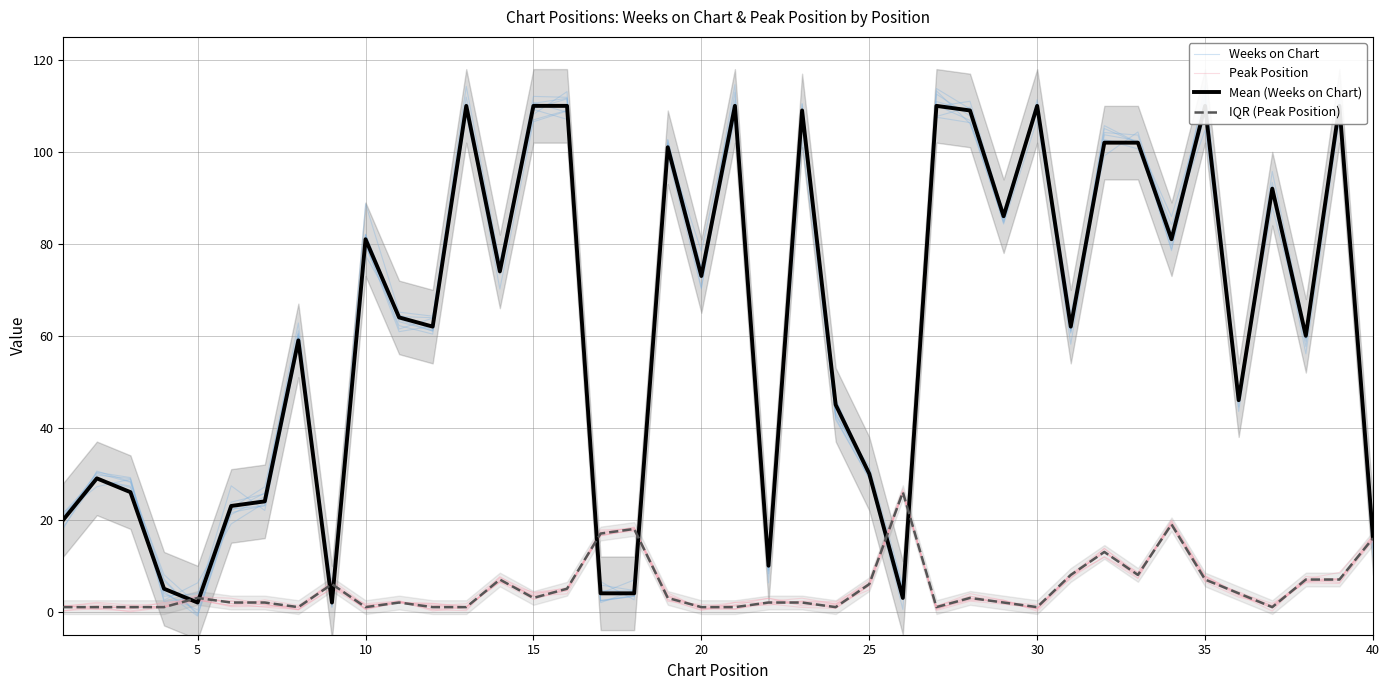

Is the value of Peak Position at 30 greater than the value of Weeks on Chart at 10?

No